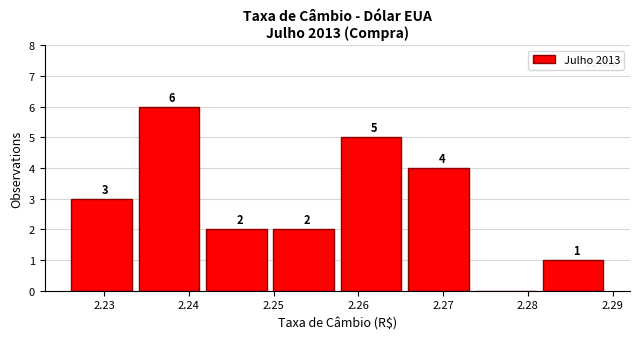

Over which range of the x-axis is the bar tallest?

2.234 to 2.242